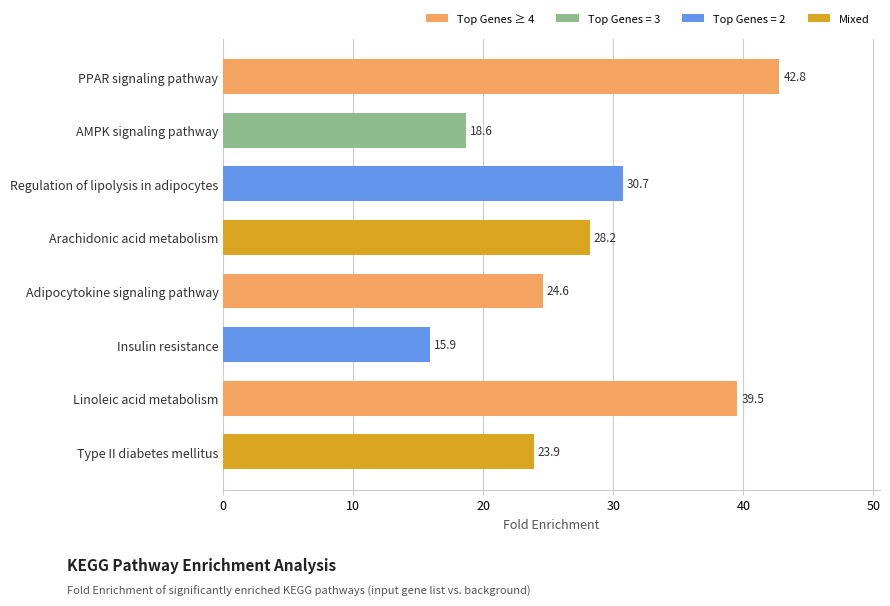

List the labels in order of value, largest first.

PPAR signaling pathway, Linoleic acid metabolism, Regulation of lipolysis in adipocytes, Arachidonic acid metabolism, Adipocytokine signaling pathway, Type II diabetes mellitus, AMPK signaling pathway, Insulin resistance